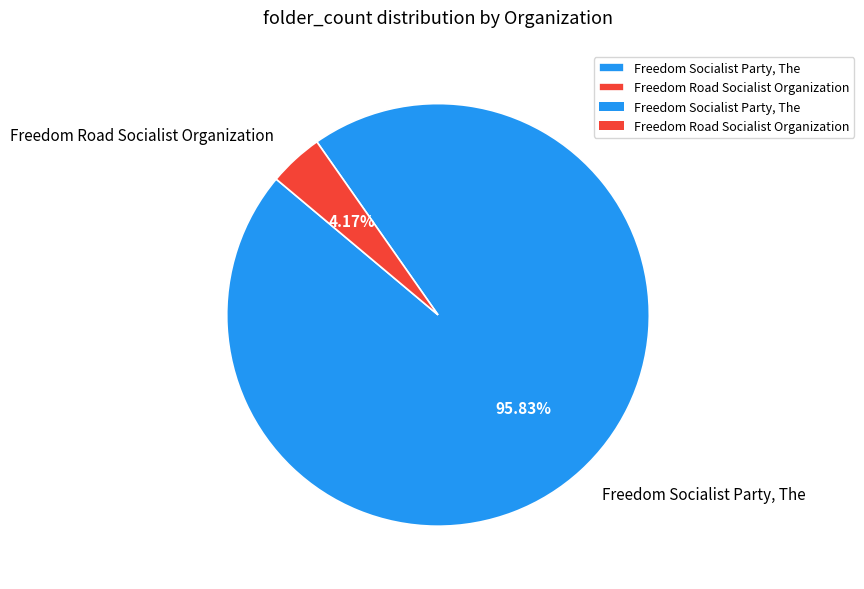

Rank the categories by value from highest to lowest.

Freedom Socialist Party, The, Freedom Road Socialist Organization